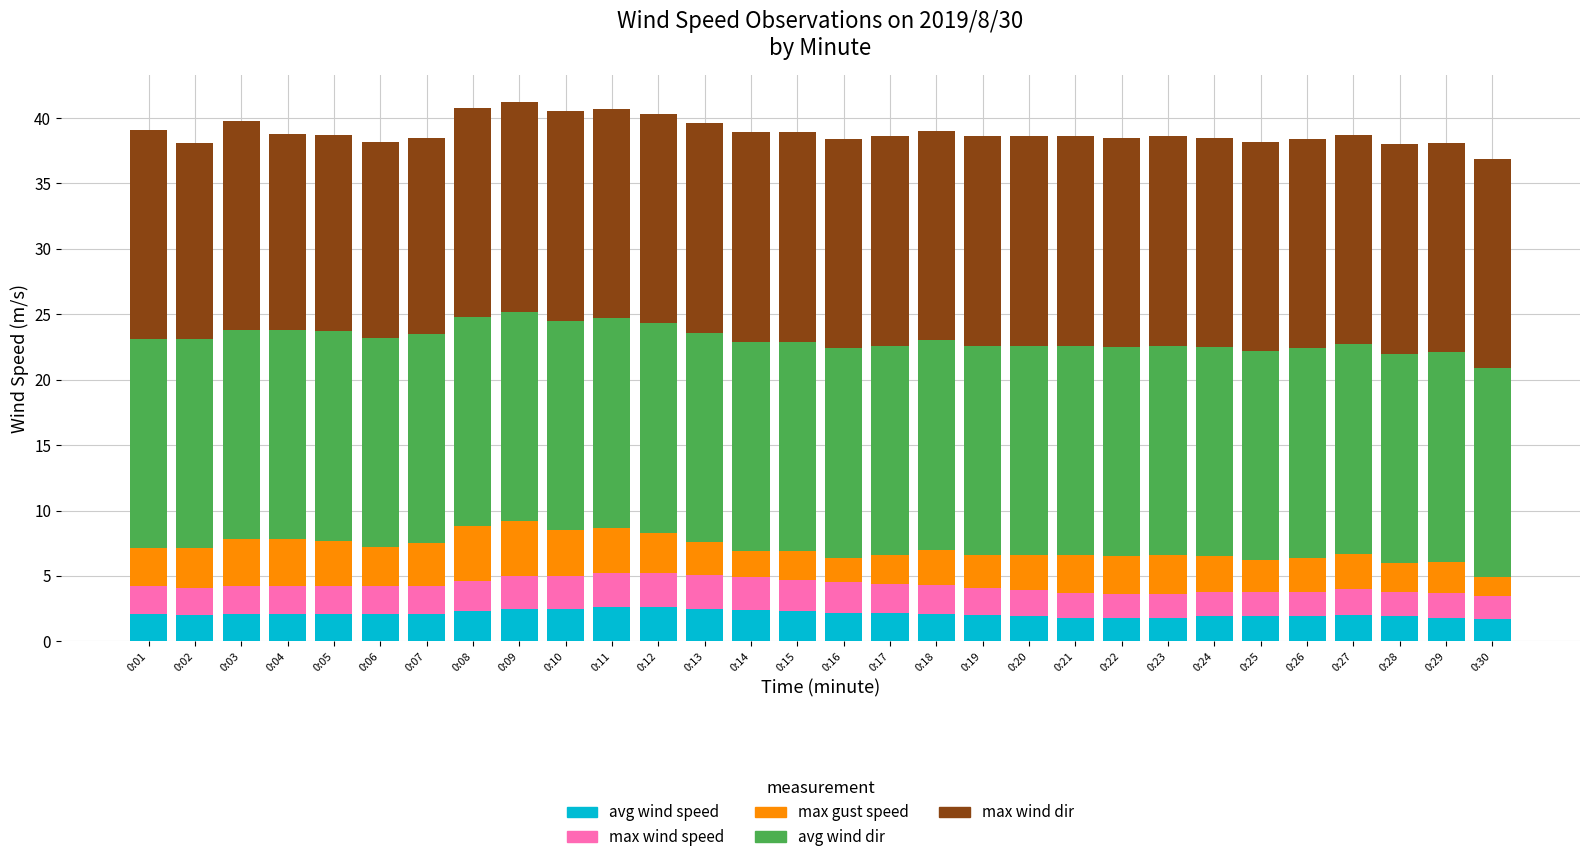

What is the total value across all series at 0:19?

38.6